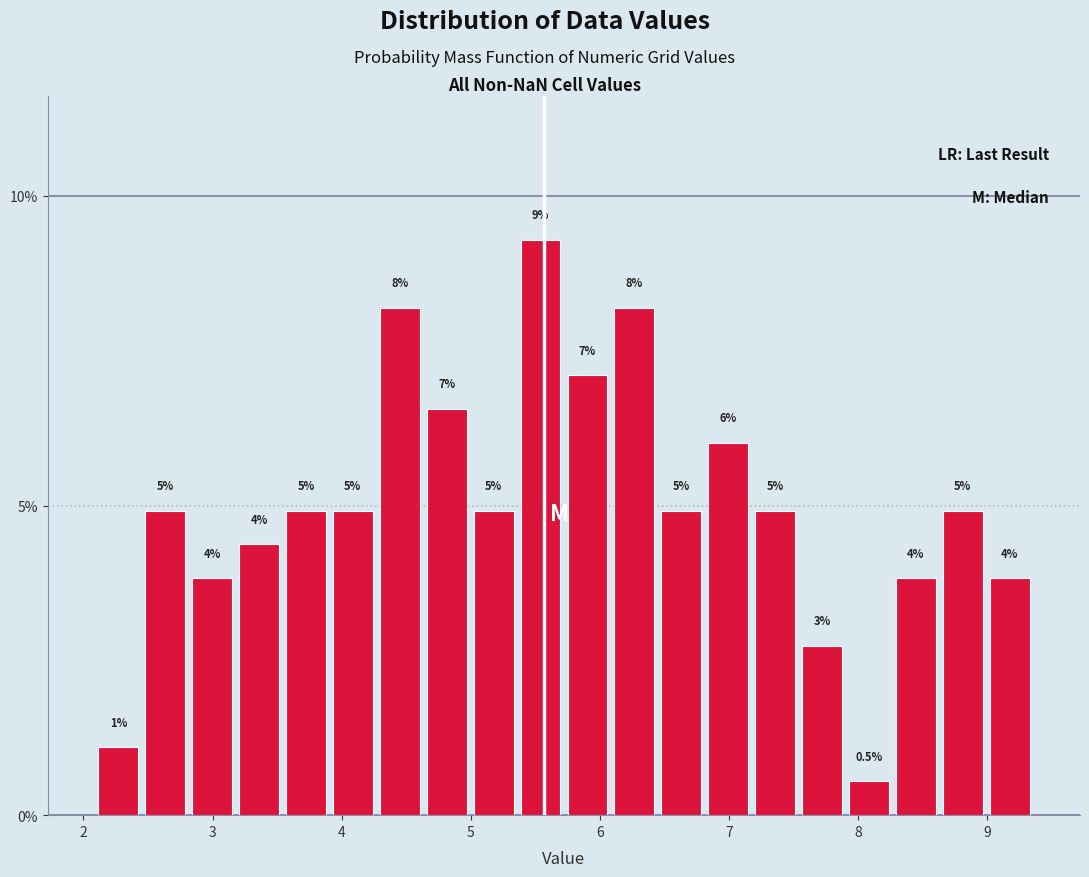

Around what value on the x-axis is the tallest bar? Give the approximate position of its centre, as read against the axis.

5.5